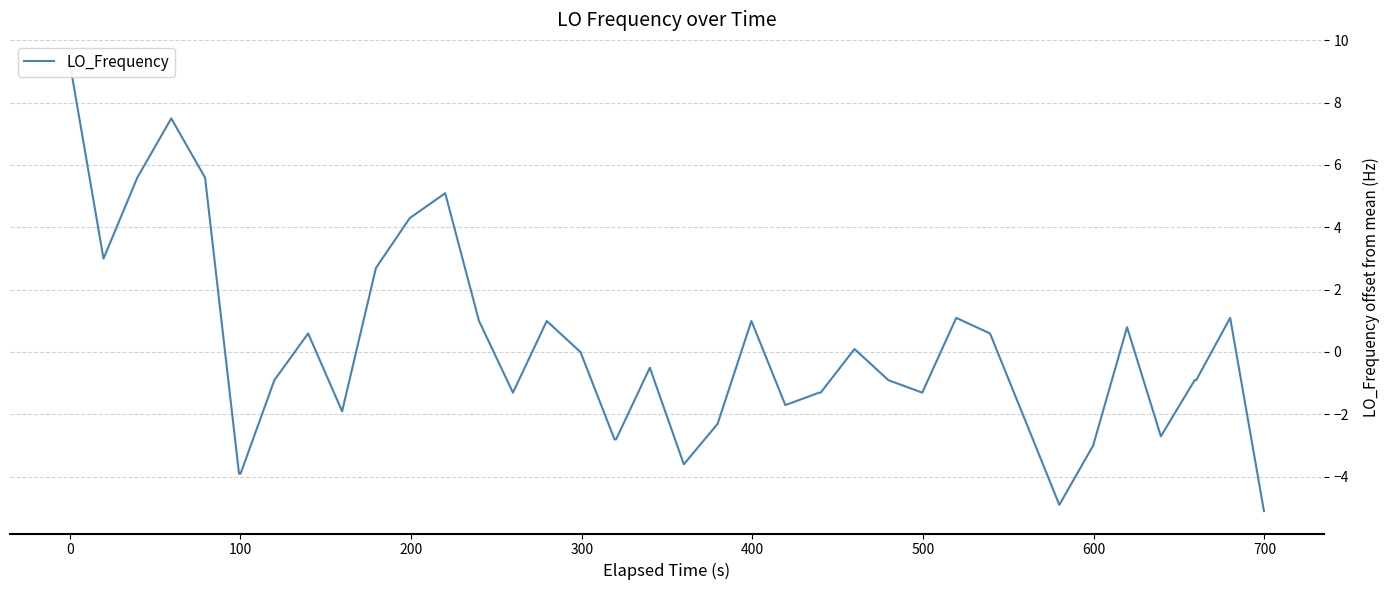

What is the difference between the maximum and minimum values?

14.4